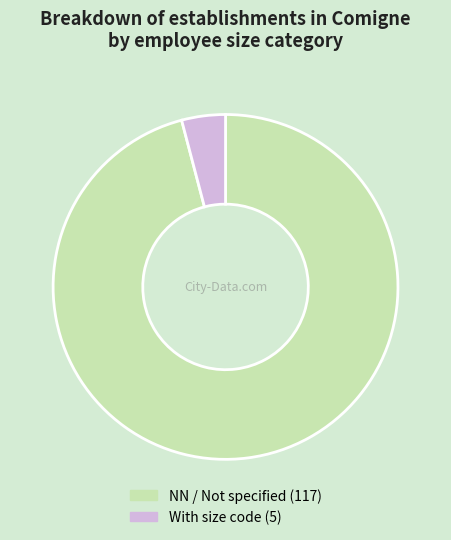

Does any single category account for the majority?

Yes